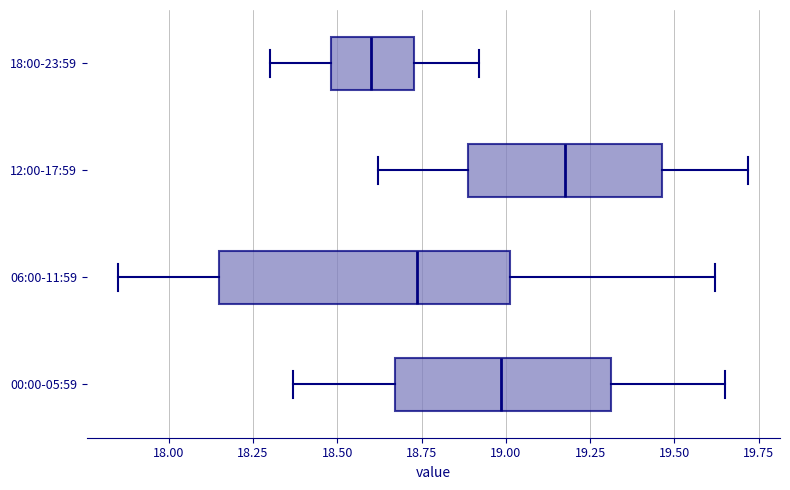

Reading bottom to top, read every box against the x-axis: the position of its median line, the range the box covers, and the ends of its whiskers. The values are not printed on the chart, so give them approximately, as read against the axis.

00:00-05:59: median 19.00, box 18.65 to 19.30, whiskers 18.35 to 19.65
06:00-11:59: median 18.75, box 18.15 to 19.00, whiskers 17.85 to 19.60
12:00-17:59: median 19.20, box 18.90 to 19.45, whiskers 18.60 to 19.70
18:00-23:59: median 18.60, box 18.50 to 18.75, whiskers 18.30 to 18.90